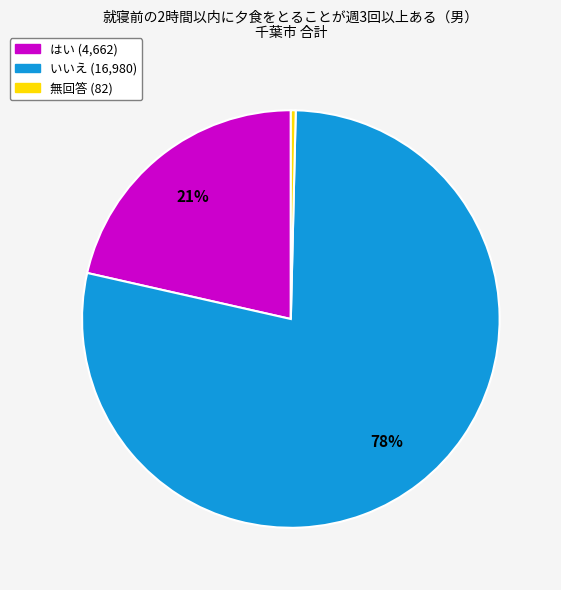

What is the ratio of the value at いいえ to the value at 無回答?

207.1